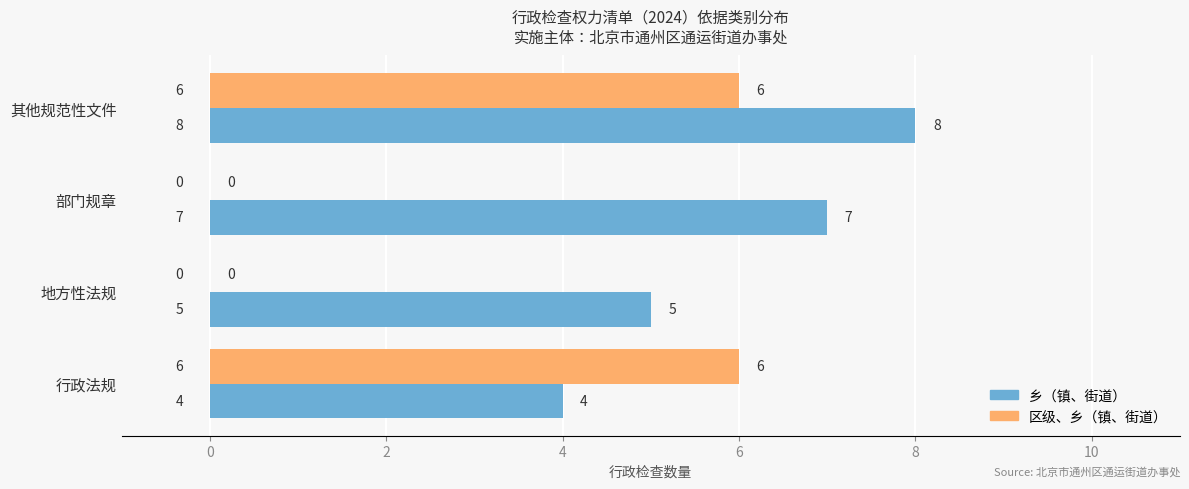

Which series has the largest total across all categories?

乡（镇、街道）